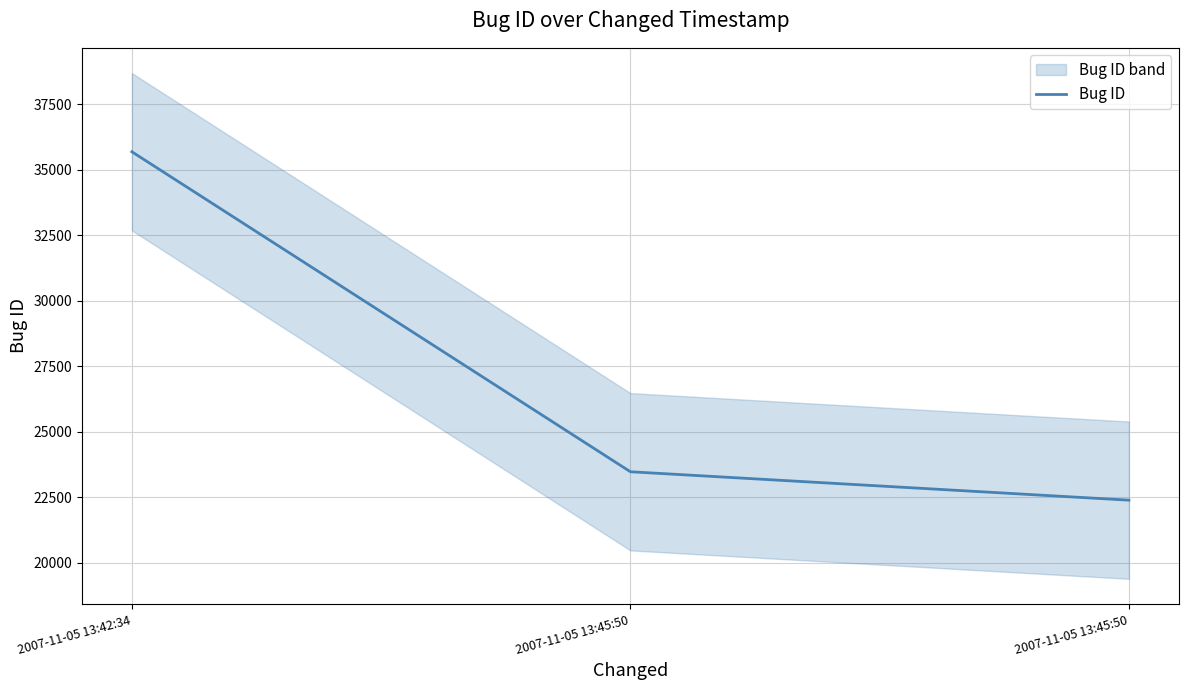

Which has a higher value, 2007-11-05 13:45:50 or 2007-11-05 13:42:34?

2007-11-05 13:42:34